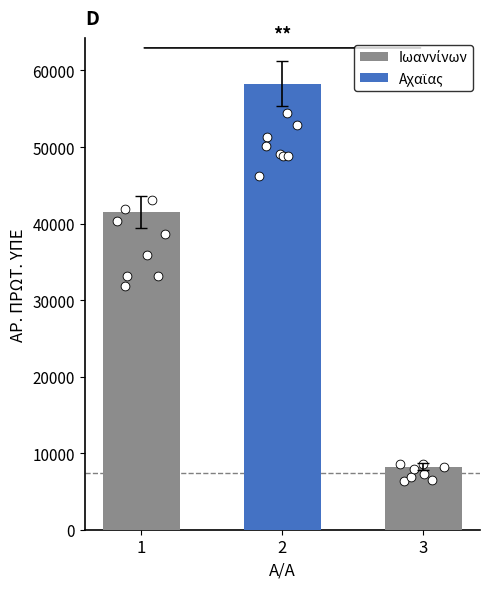

Which has a higher value, 2 or 3?

2